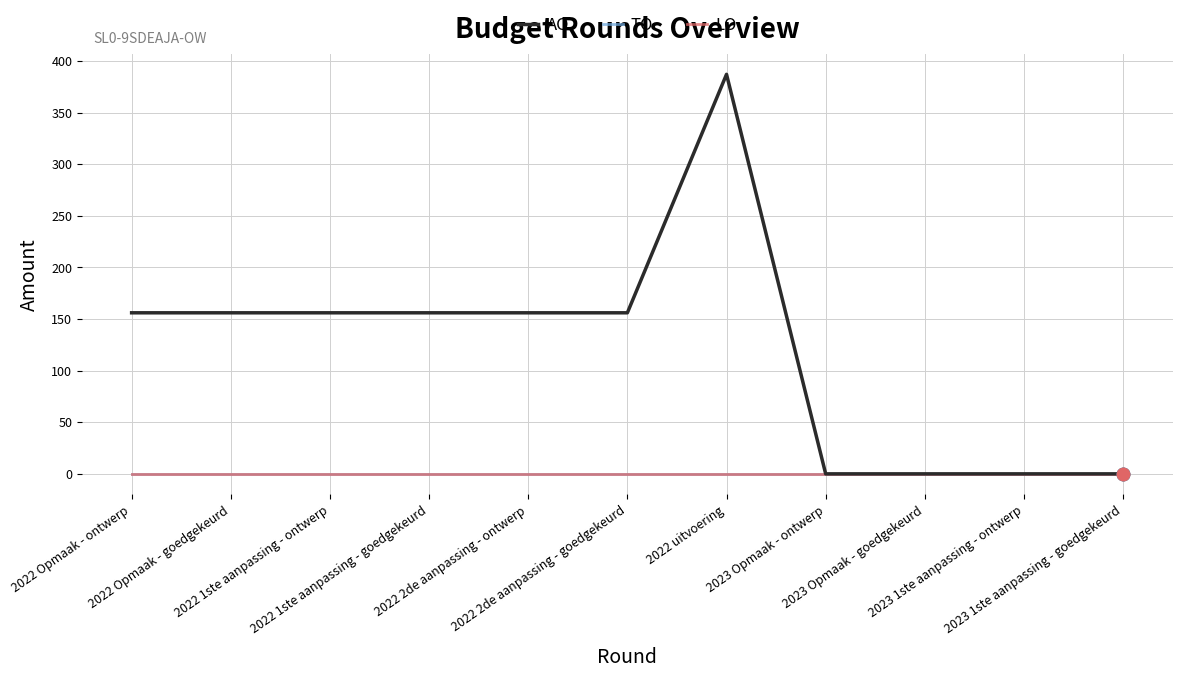

At which category is the sum across all series the highest?

2022 uitvoering